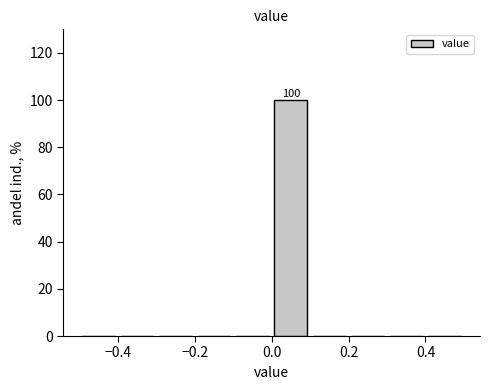

Which range on the x-axis has the tallest bar?

0.0 to 0.1